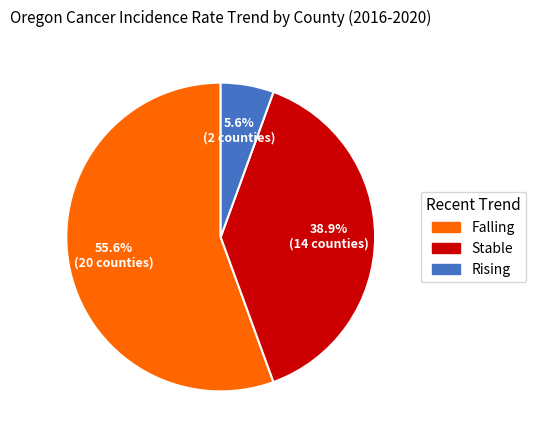

To the nearest percent, what is the average slice percentage?

33%